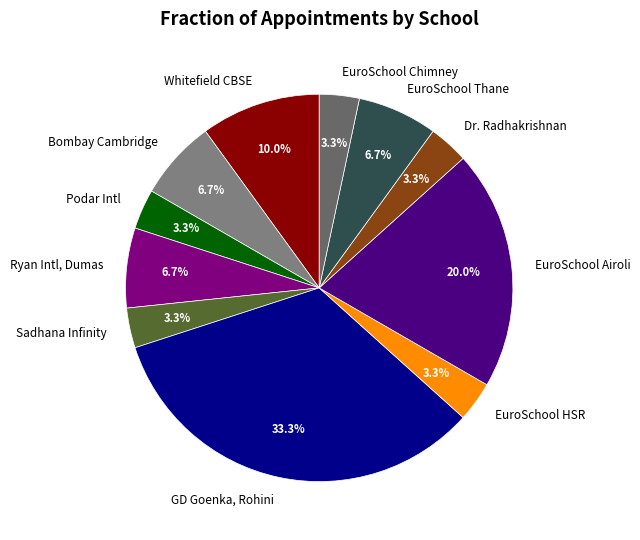

What is the largest slice in the pie chart?

GD Goenka, Rohini